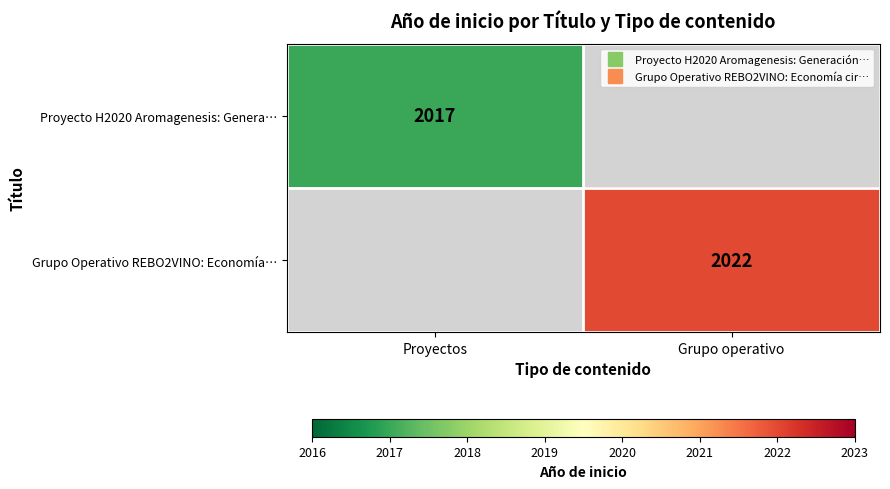

True or false: Proyecto H2020 Aromagenesis: Genera… has a value of 2017.0 at Proyectos.

True